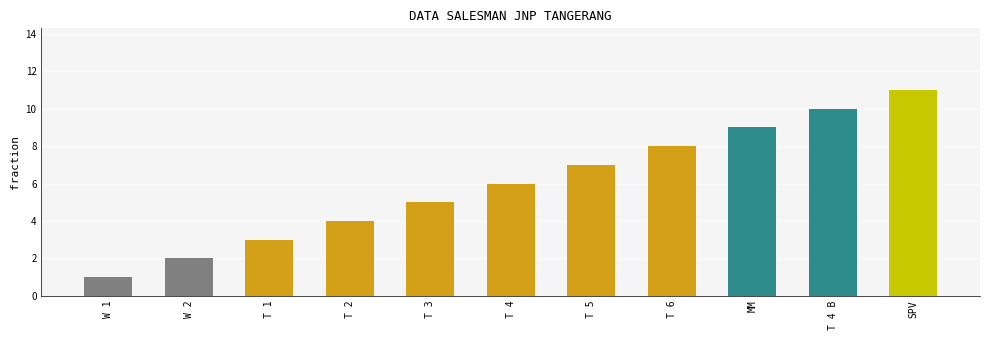

How many categories are shown in the chart?

11